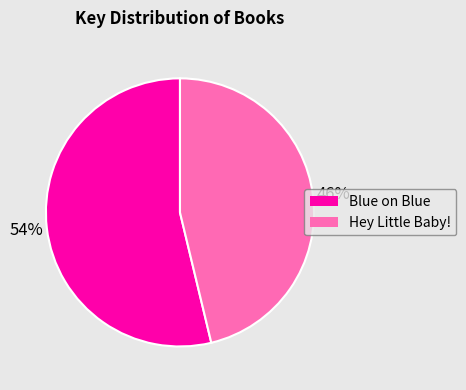

Is there a majority slice in this chart?

Yes